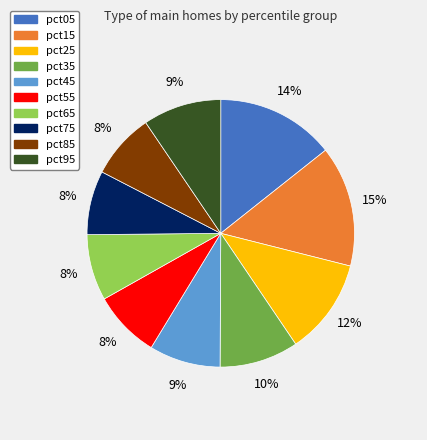

True or false: pct35 accounts for 19% of the total.

False